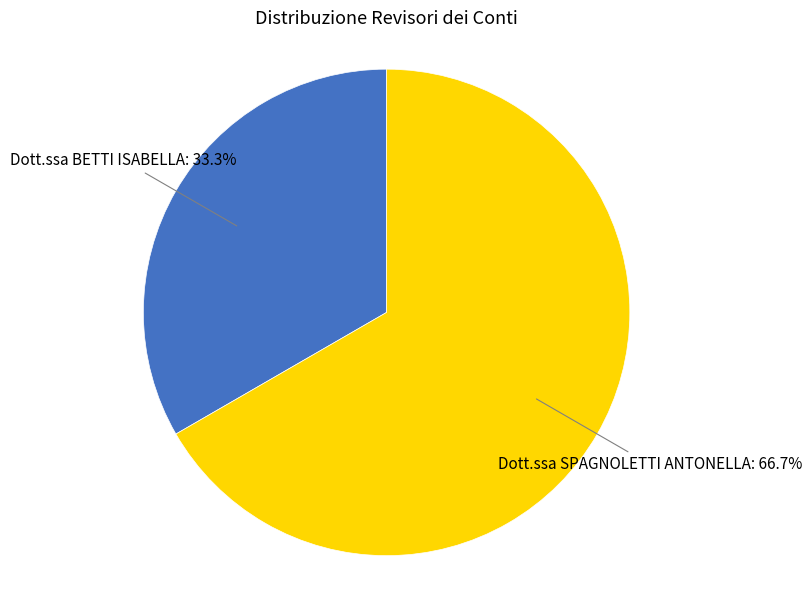

Is there any slice that represents more than half of the pie?

Yes